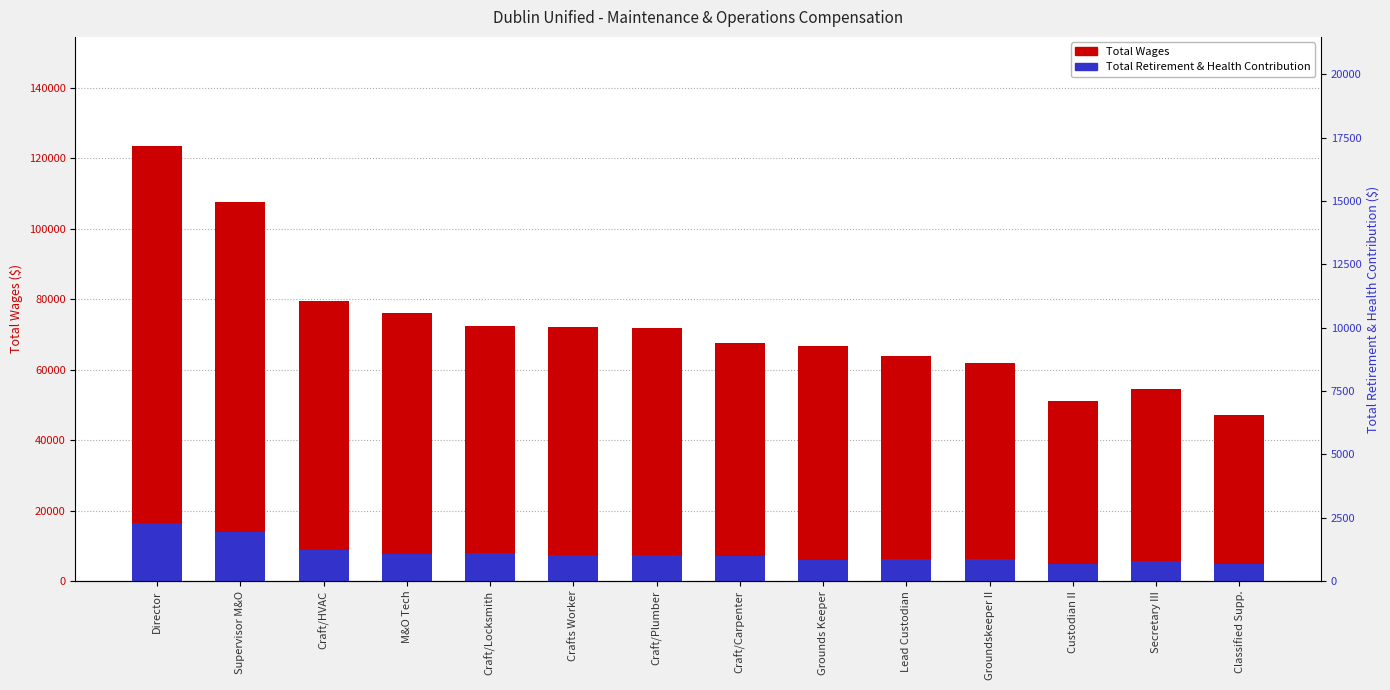

What is the lowest value of the Total Wages series?

47143